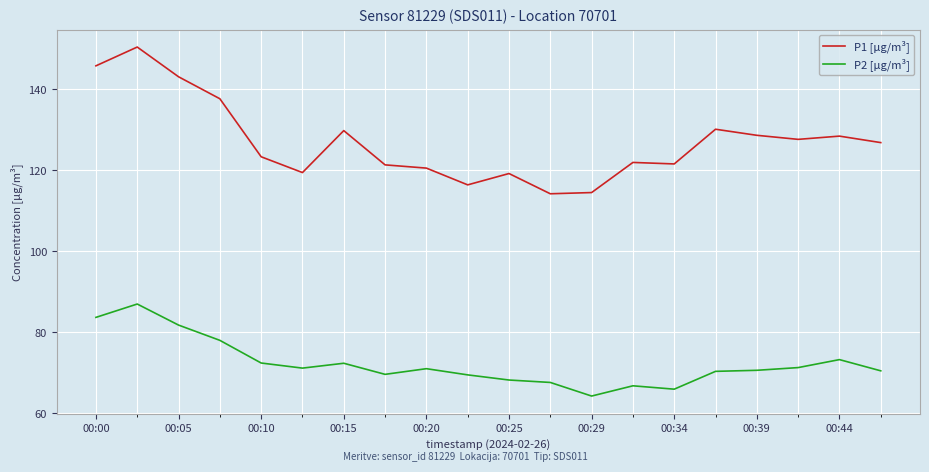

Does the chart have visible grid lines?

Yes